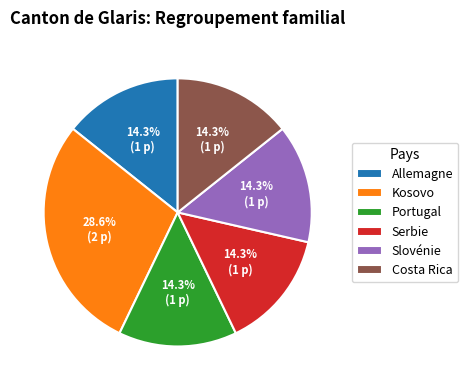

What is the ratio of the value at Allemagne to the value at Serbie?

1.0